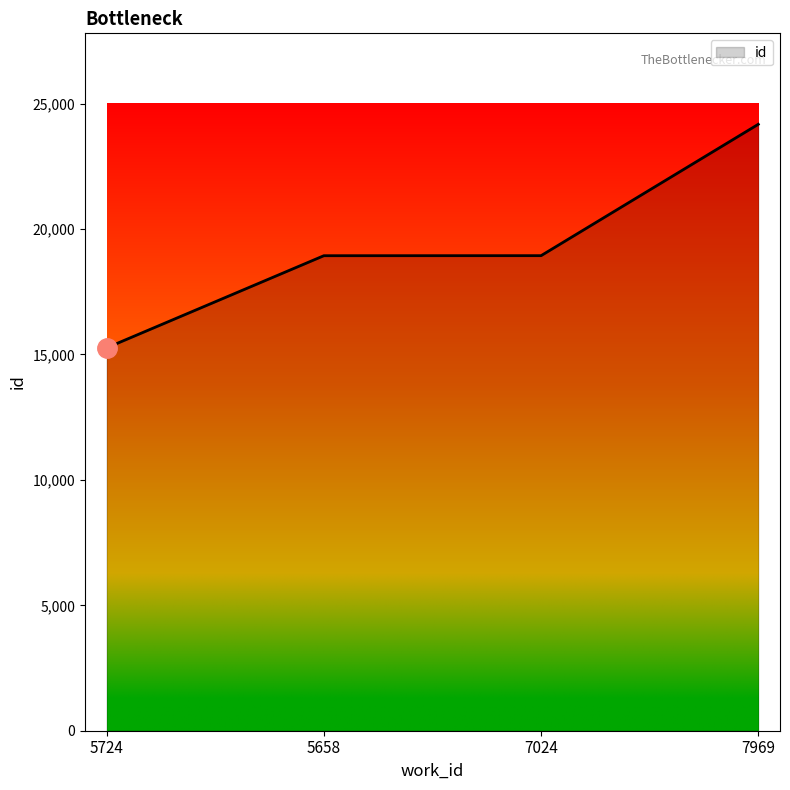

What is the ratio of the value at 7024 to the value at 7969?

0.8